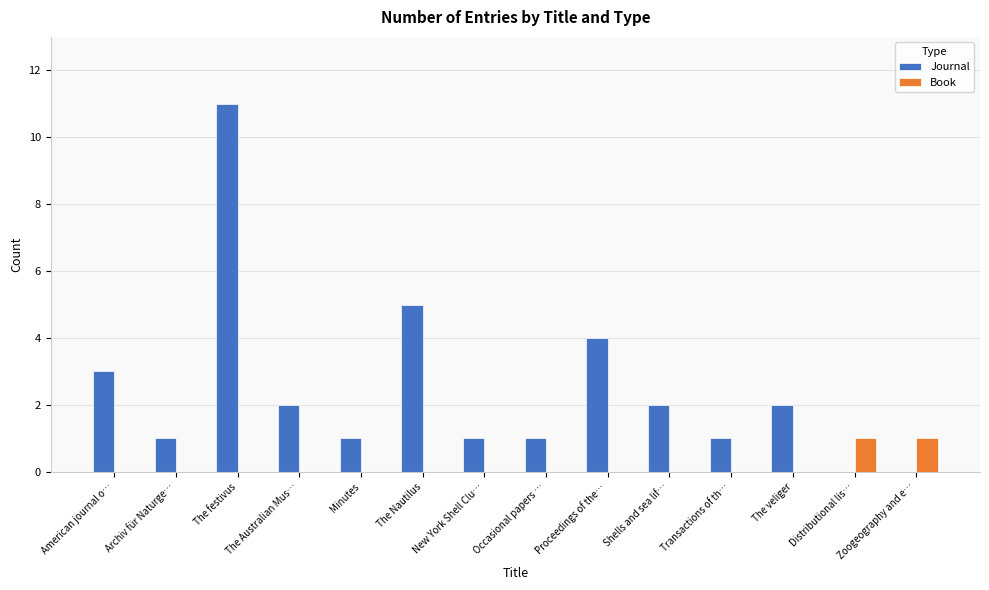

Reading right to left, list all the values displayed in this chart.

Journal: 0	0	2	1	2	4	1	1	5	1	2	11	1	3
Book: 1	1	0	0	0	0	0	0	0	0	0	0	0	0